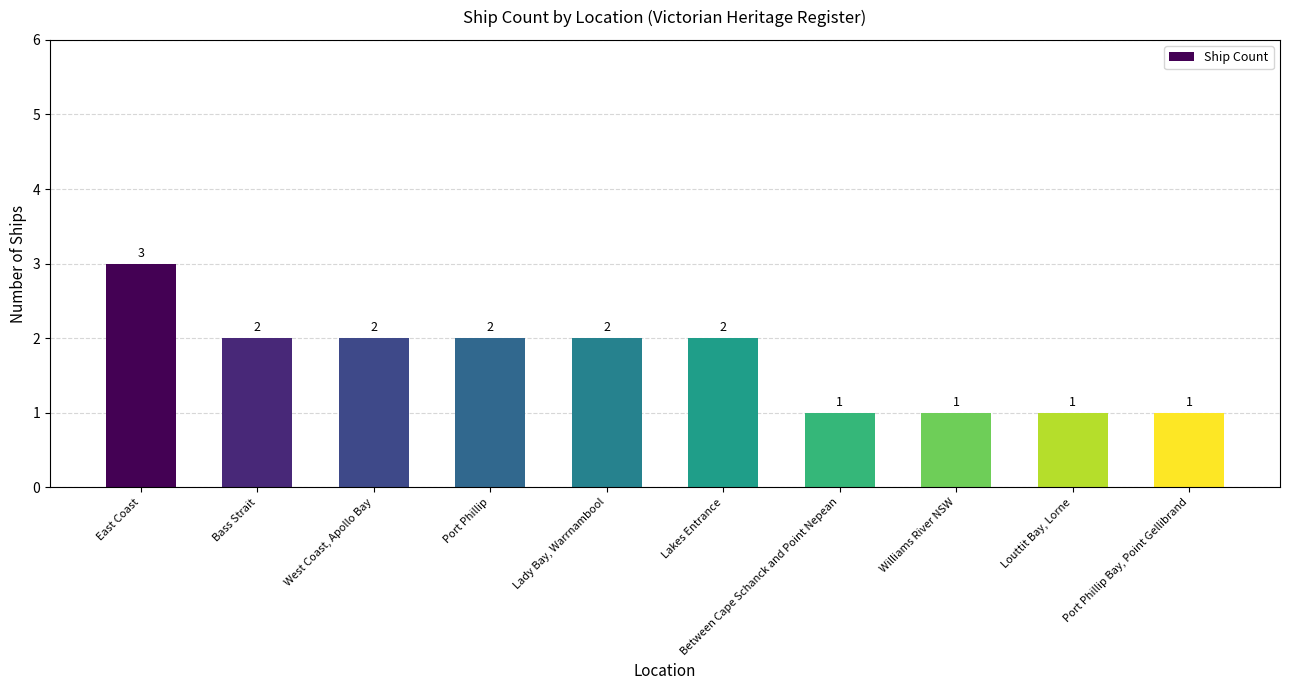

Reading left to right, what are all the values shown in this chart?

3	2	2	2	2	2	1	1	1	1